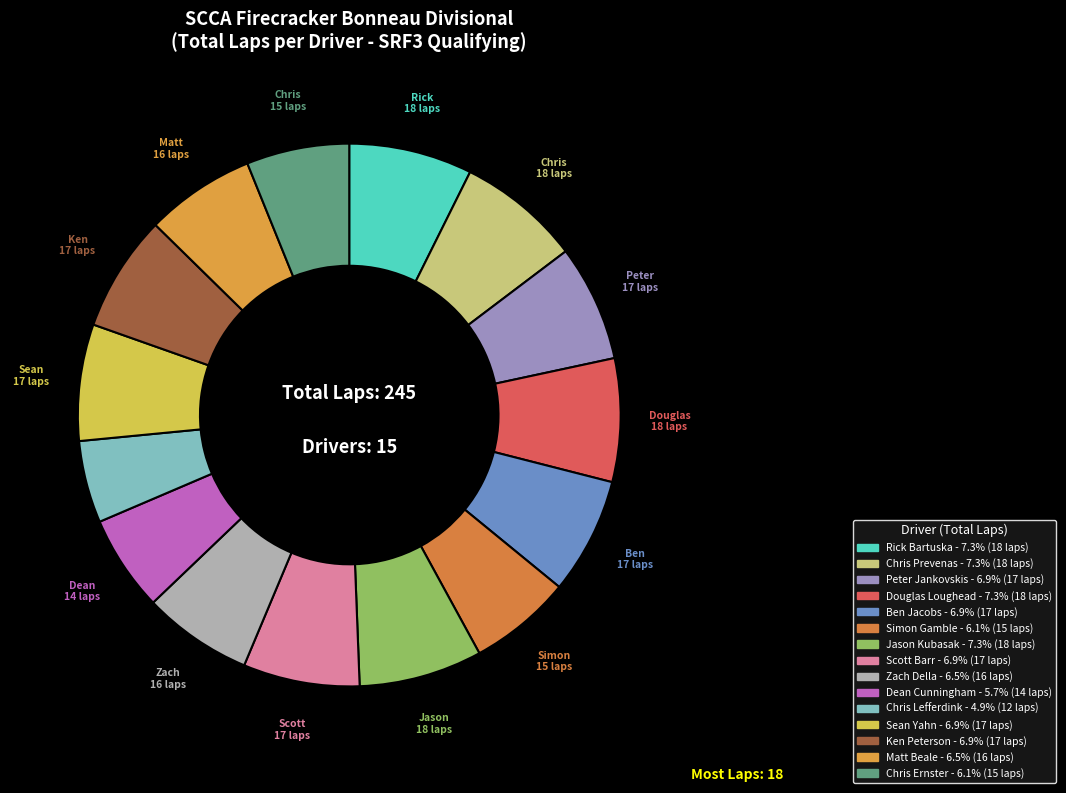

Combined, what portion of the pie is Sean Yahn and Chris Prevenas?

14.3%